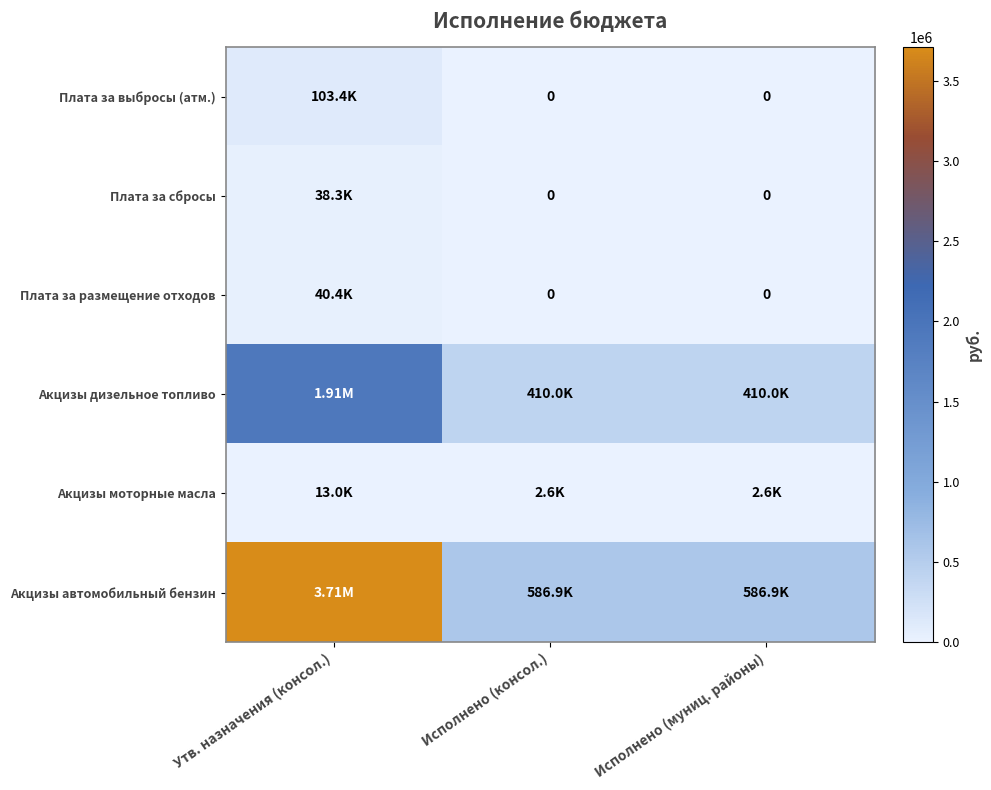

At which category does the chart reach its peak across all series?

Утв. назначения (консол.)